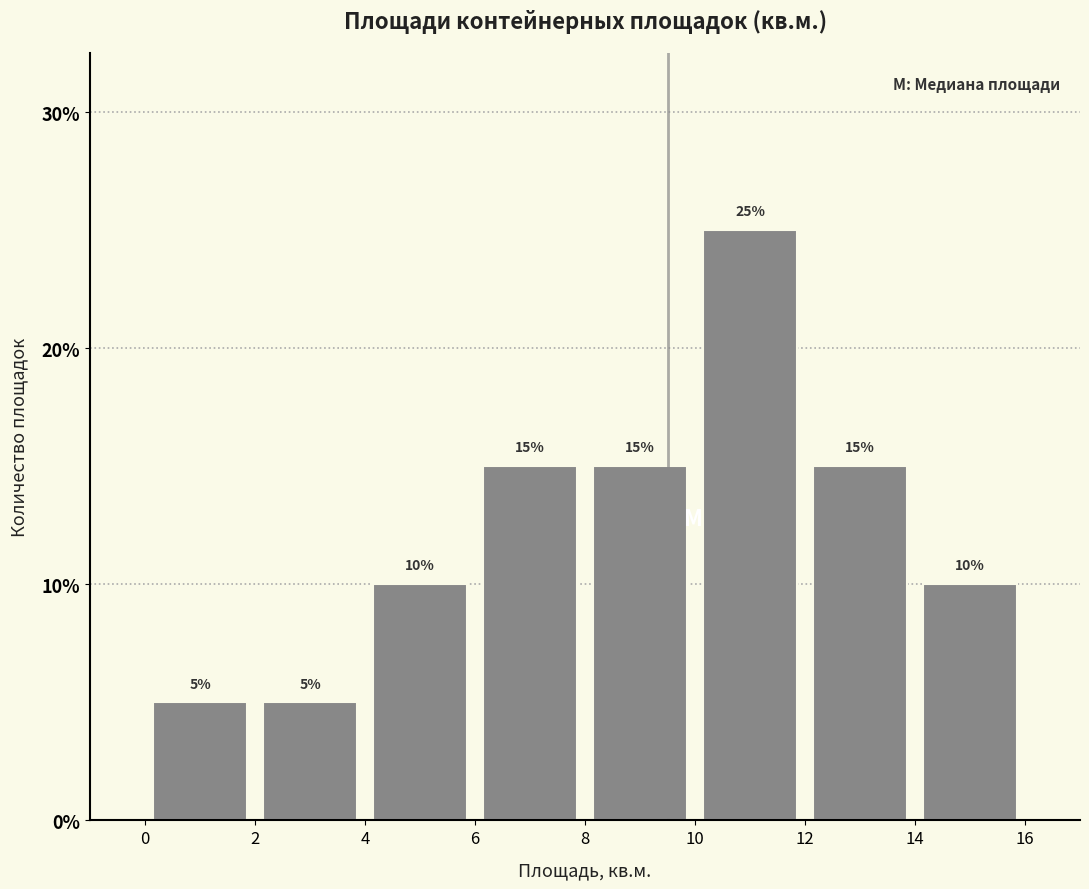

Which range on the x-axis has the tallest bar?

10 to 12